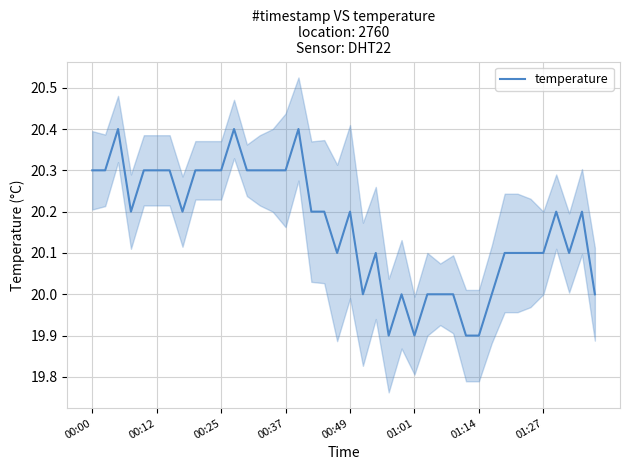

True or false: there are more than 2 points higher than both neighbors.

True